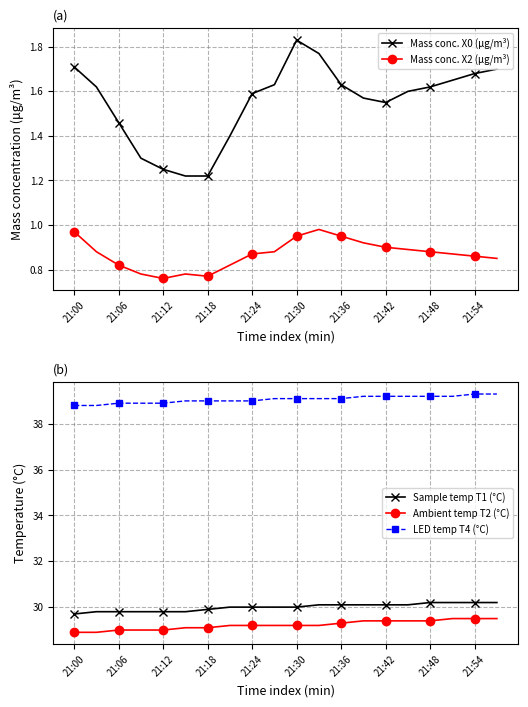

List the series in order of their peak value, highest first.

LED temp T4 (°C), Sample temp T1 (°C), Ambient temp T2 (°C), Mass conc. X0 (μg/m³), Mass conc. X2 (μg/m³)